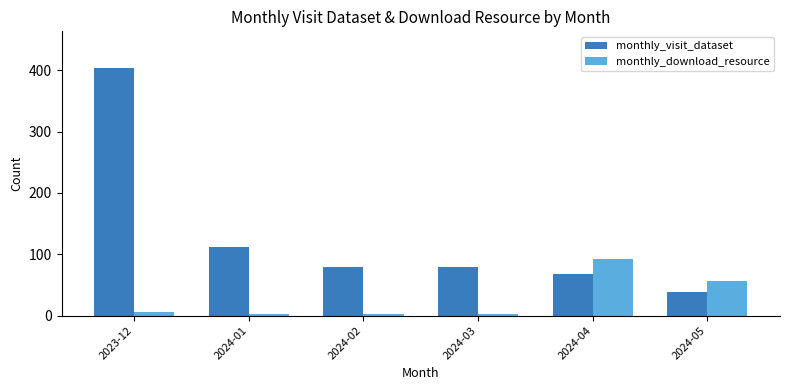

The monthly_visit_dataset series shows 133 at 2024-02. True or false?

False